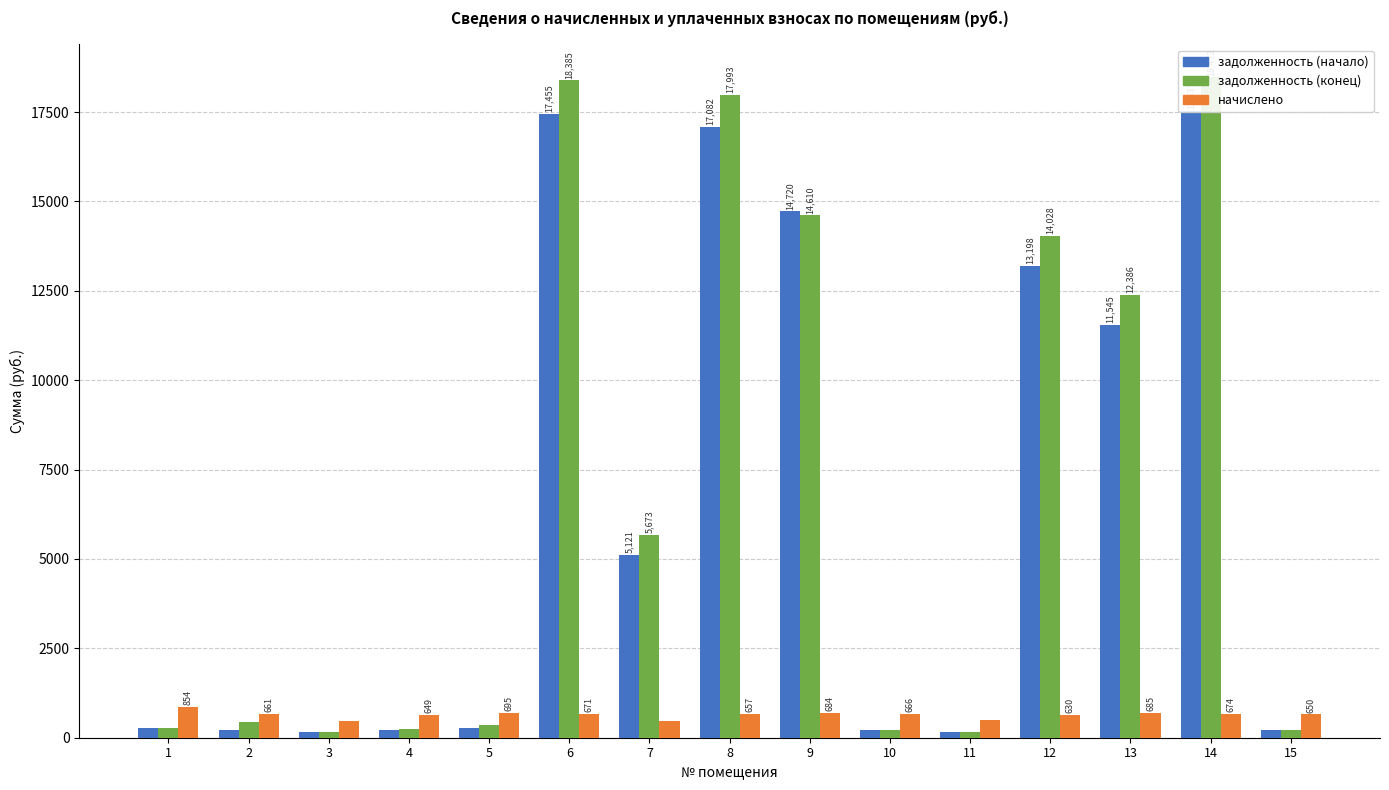

At how many categories does at least one series exceed 10980?

6